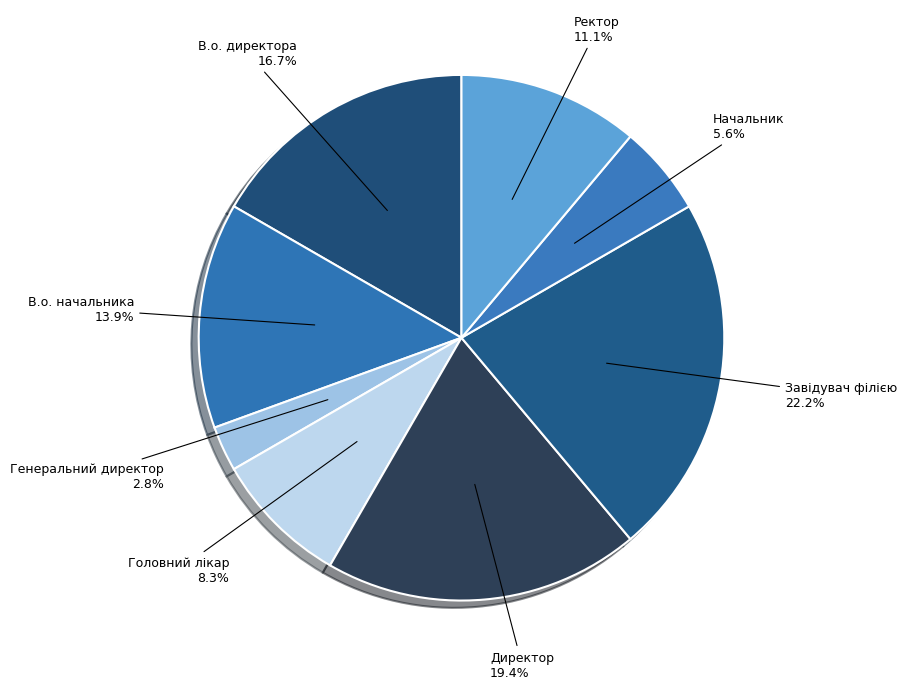

Which slice is the largest?

Завідувач філією